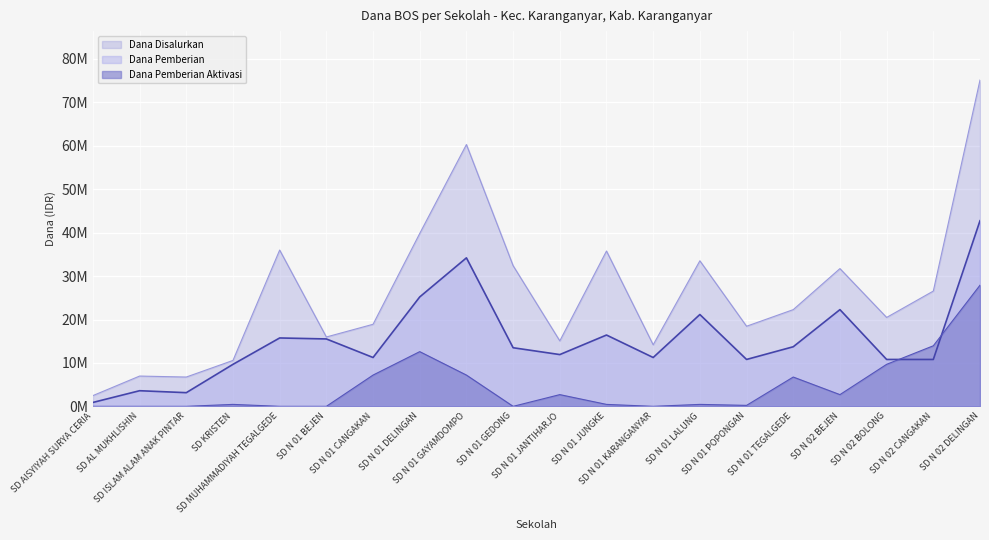

How many categories are shown in the chart?

20